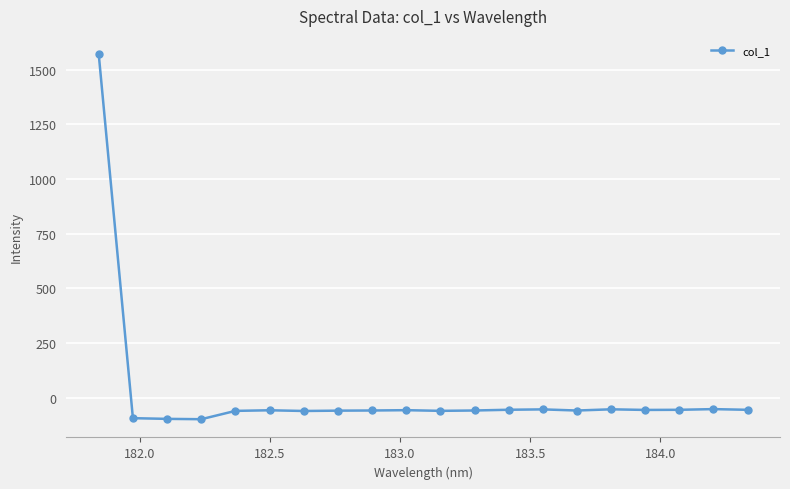

True or false: the data has more than 2 interior local peaks.

True